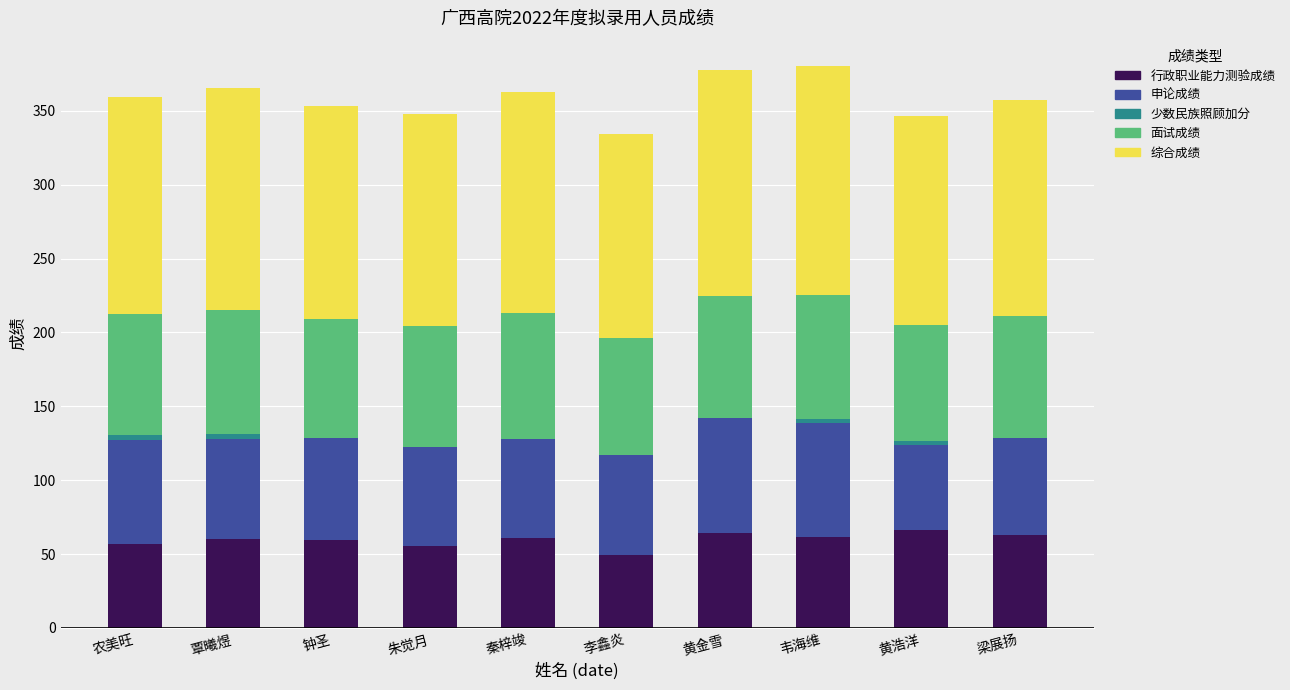

The value of 行政职业能力测验成绩 at 韦海维 is 81.0. True or false?

False